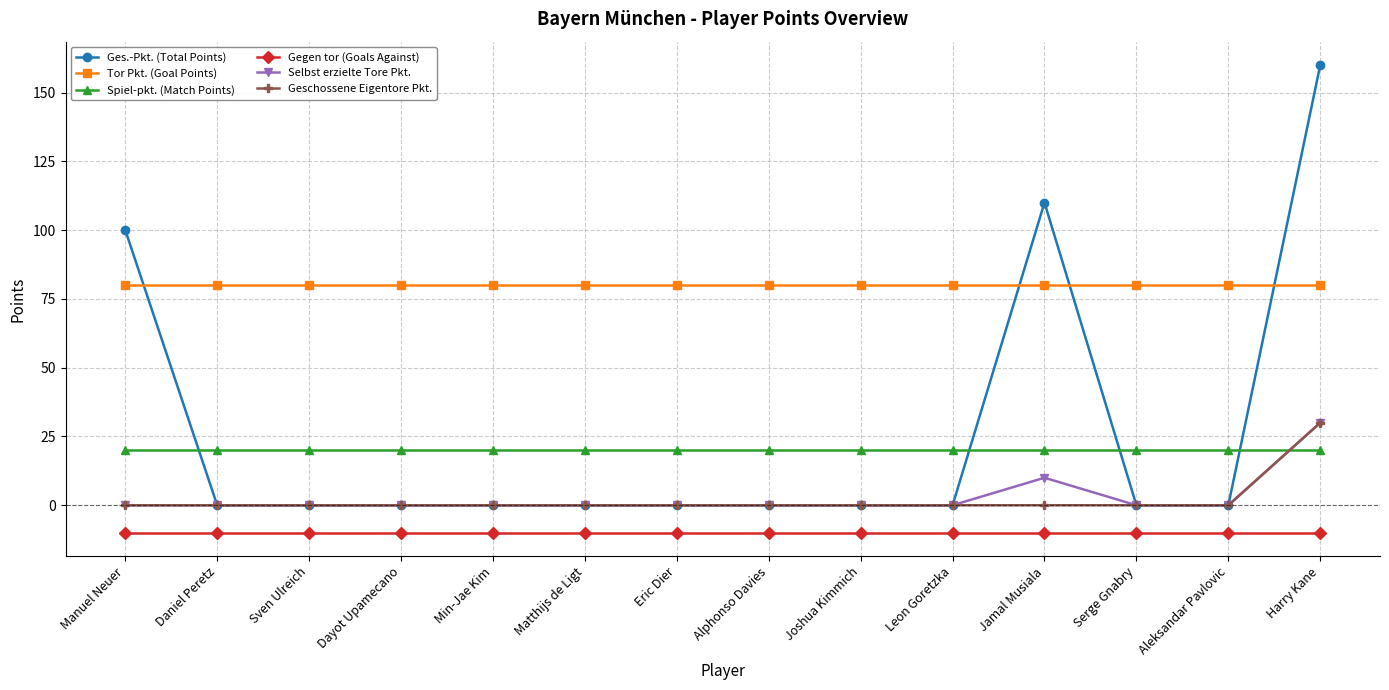

True or false: Geschossene Eigentore Pkt. and Spiel-pkt. (Match Points) cross at least once.

True